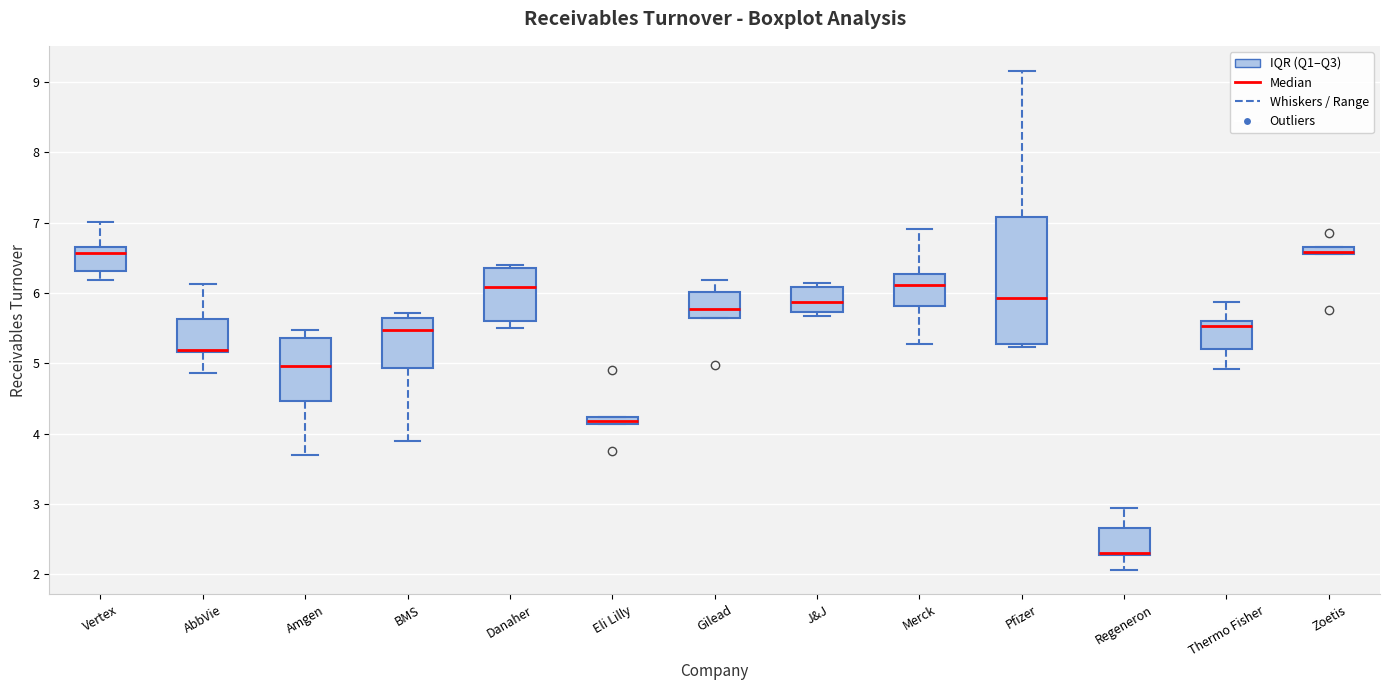

Which box is the tallest, from its lower edge to its upper edge?

Pfizer